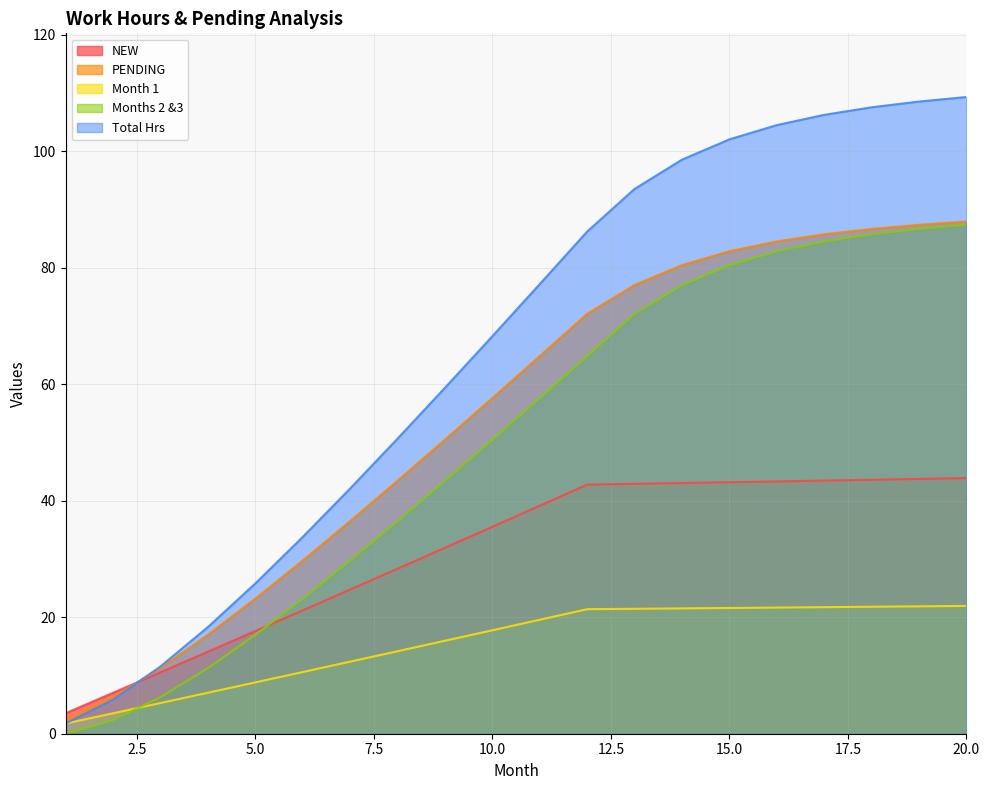

Between 2 and 10, which series saw the biggest shift?

Total Hrs